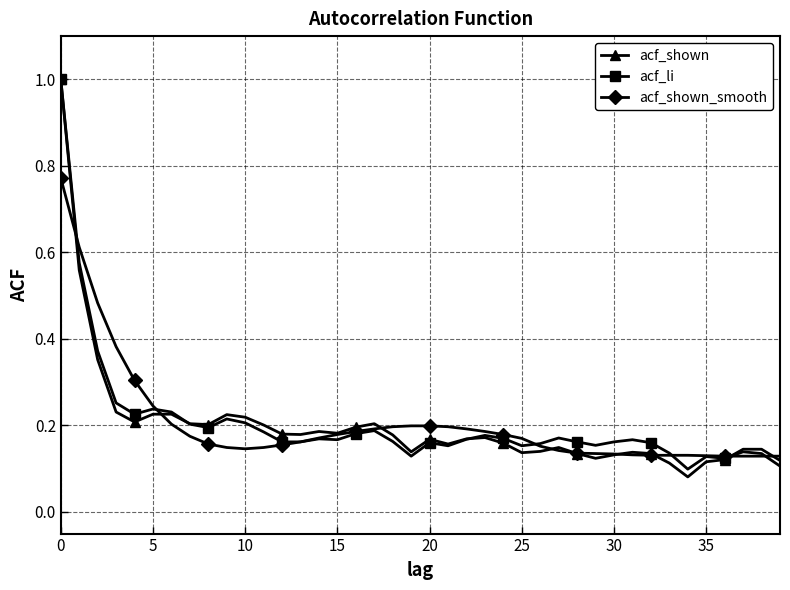

What is the maximum value shown in the chart?

1.0